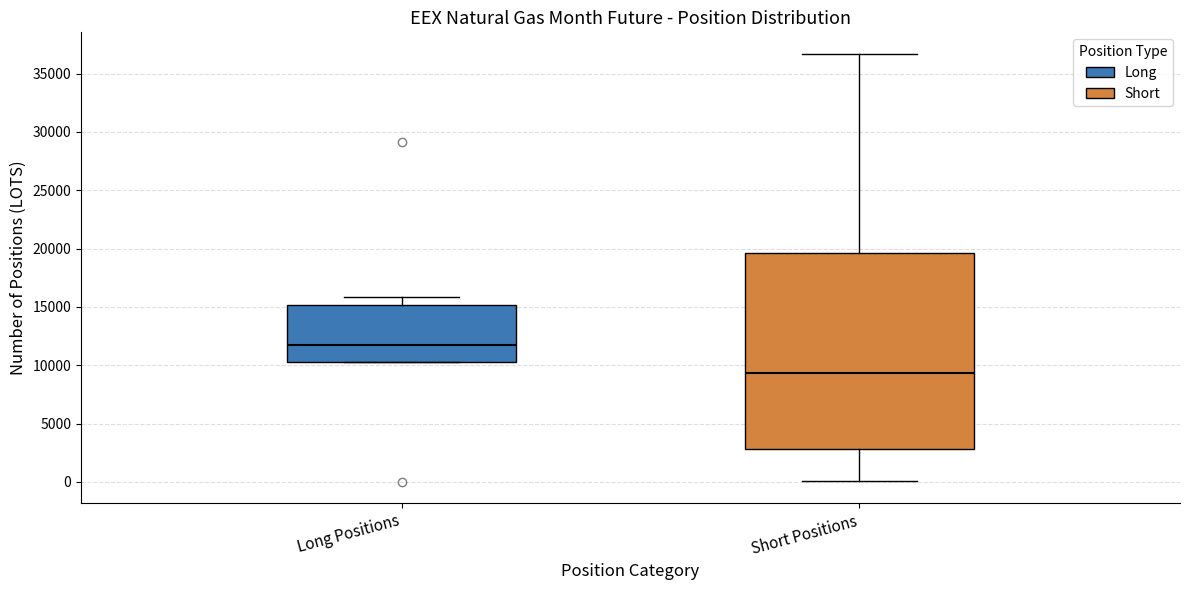

Which box is the tallest, from its lower edge to its upper edge?

Short Positions